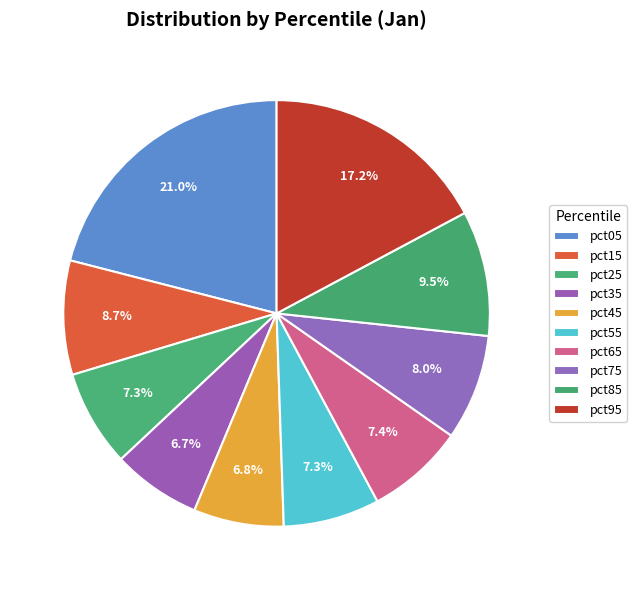

How much of the chart is everything except pct75?

92.0%